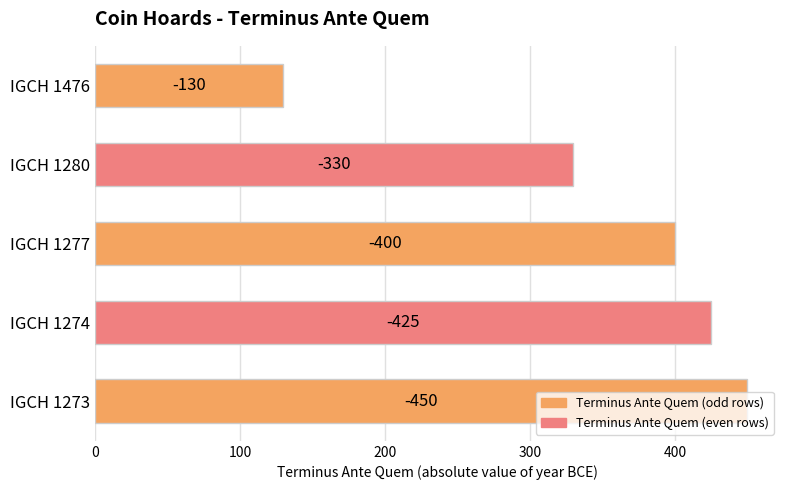

How many bars are there in total?

5